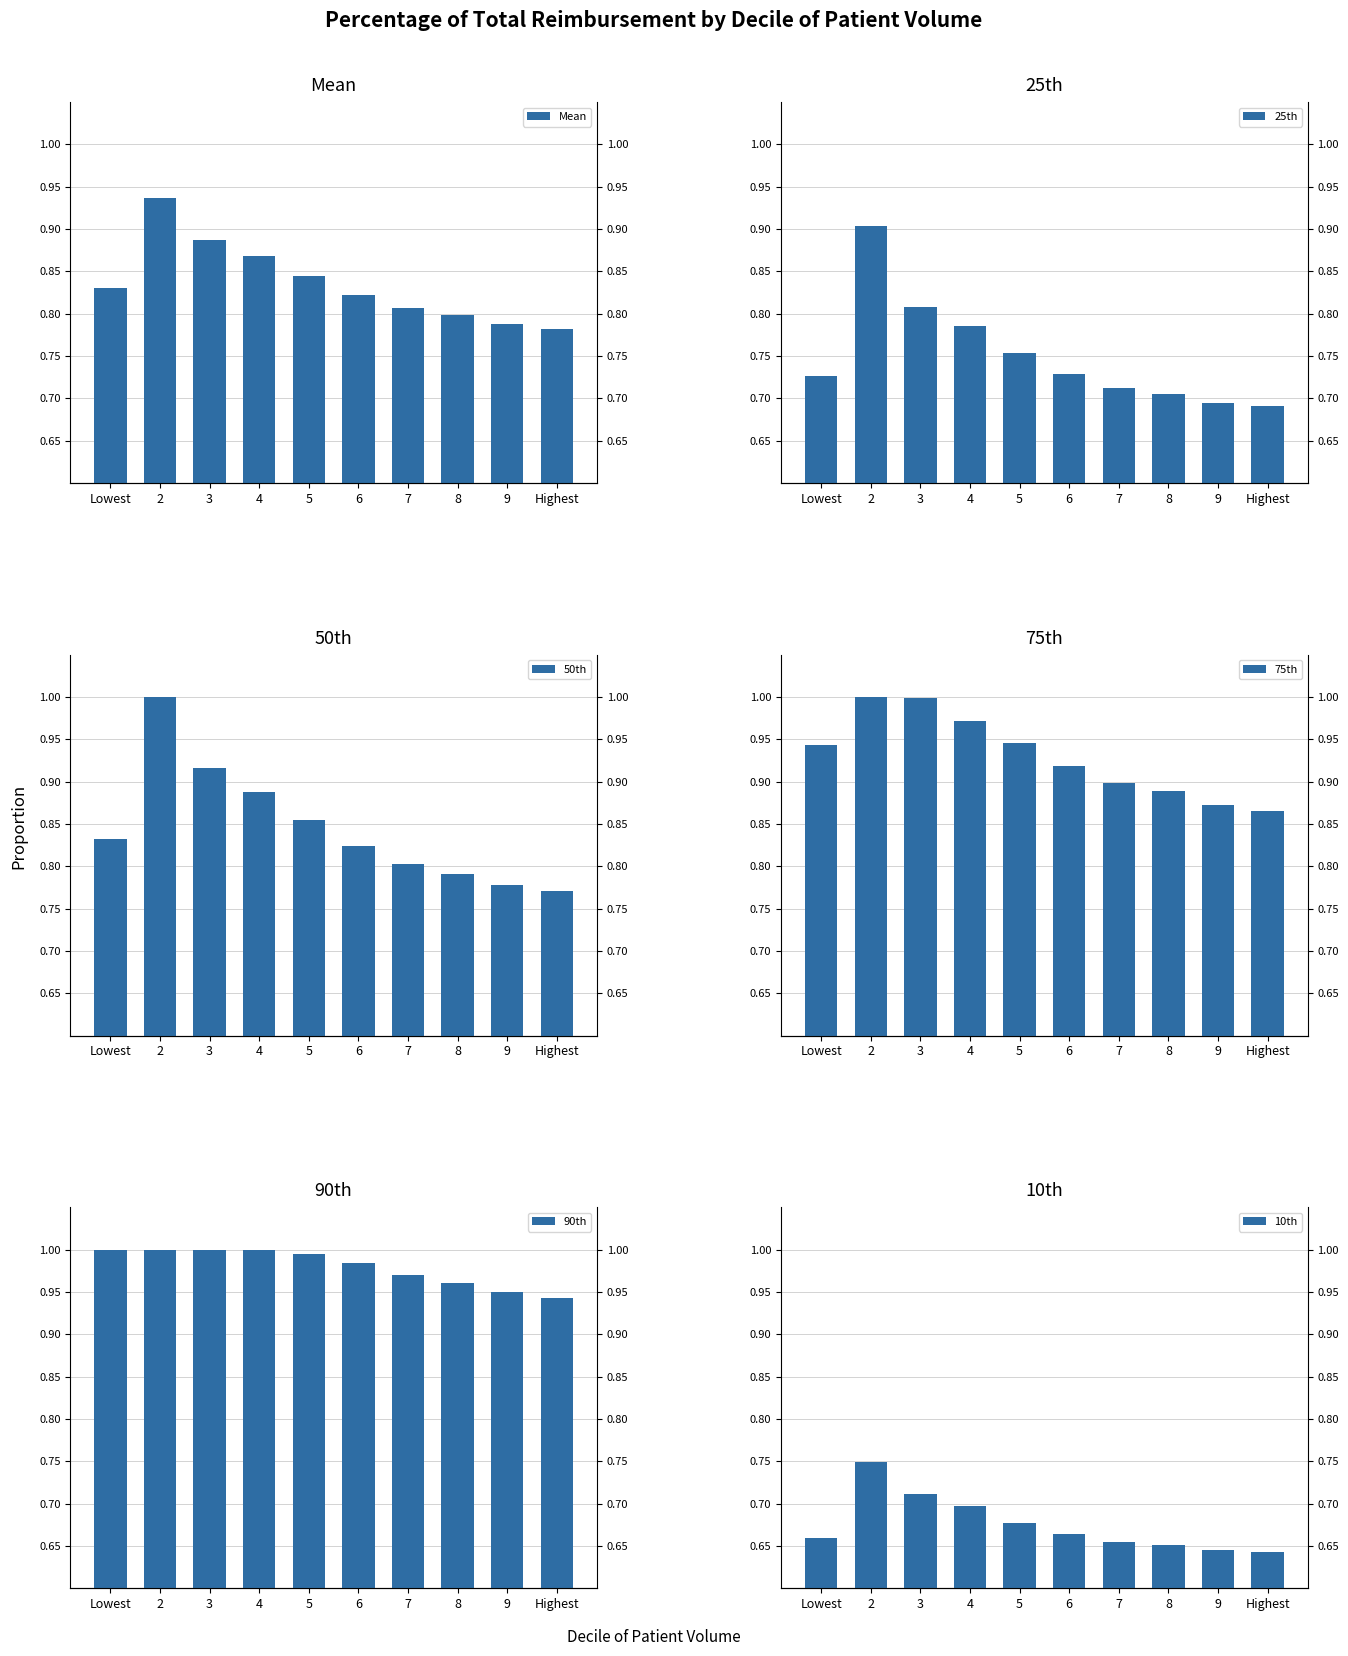

What position from the left is 2?

2